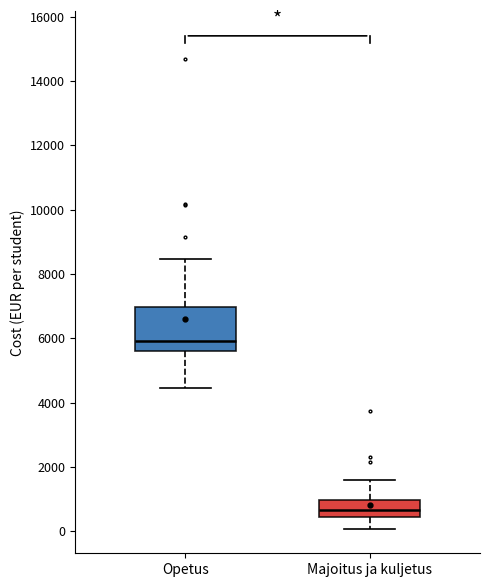

Which box is the tallest, from its lower edge to its upper edge?

Opetus